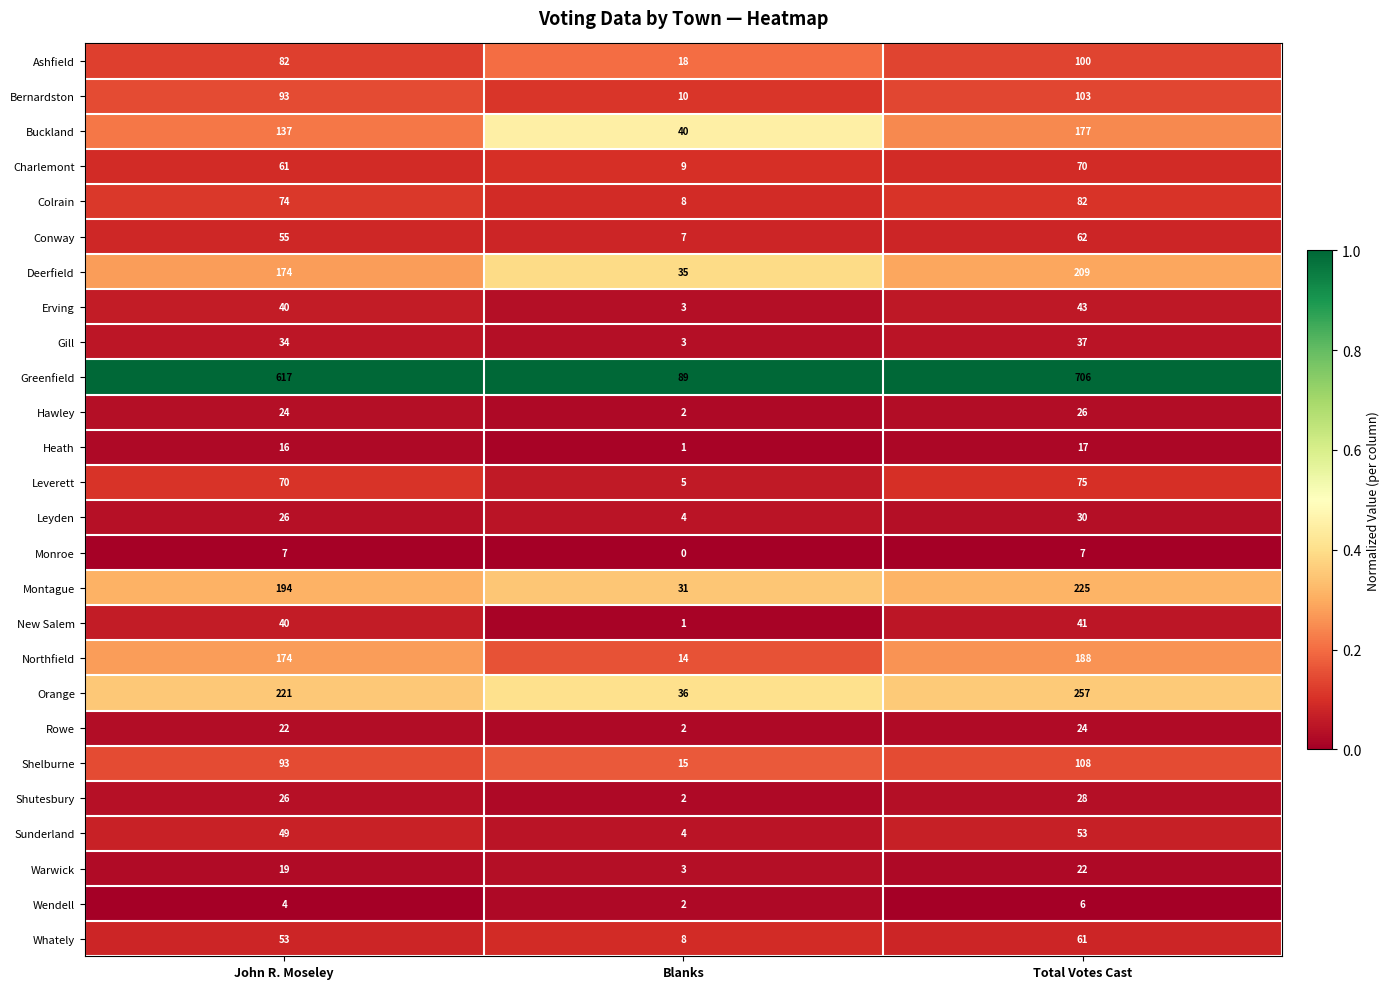

Which category has the highest value across all series?

Total Votes Cast